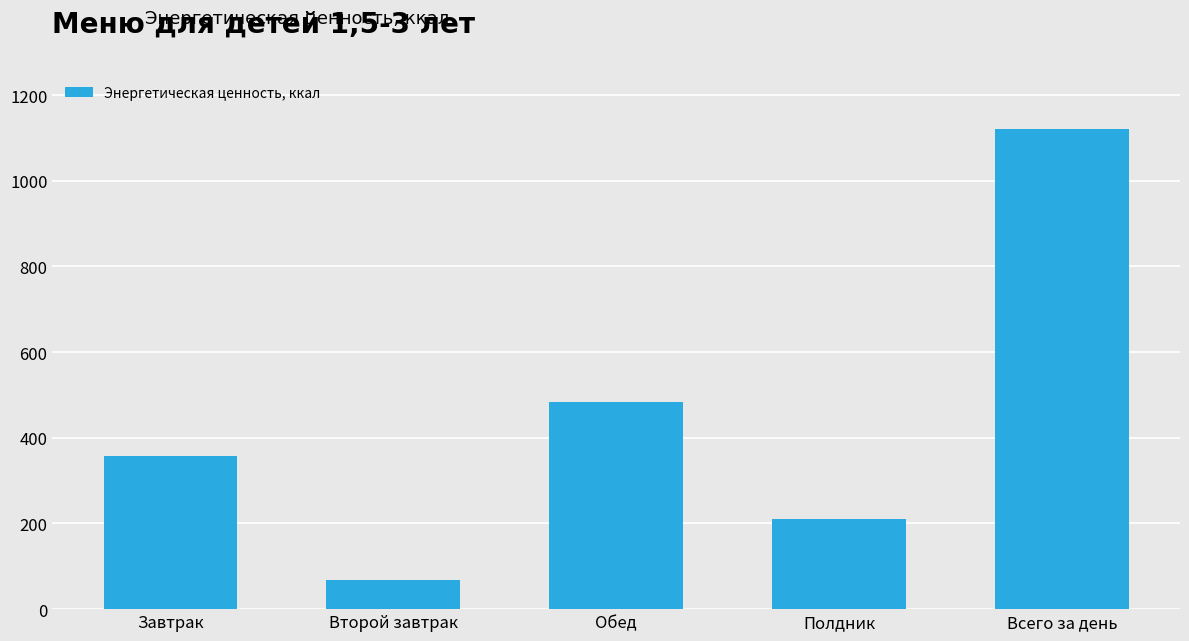

At which label is the value closest to 594?

Обед